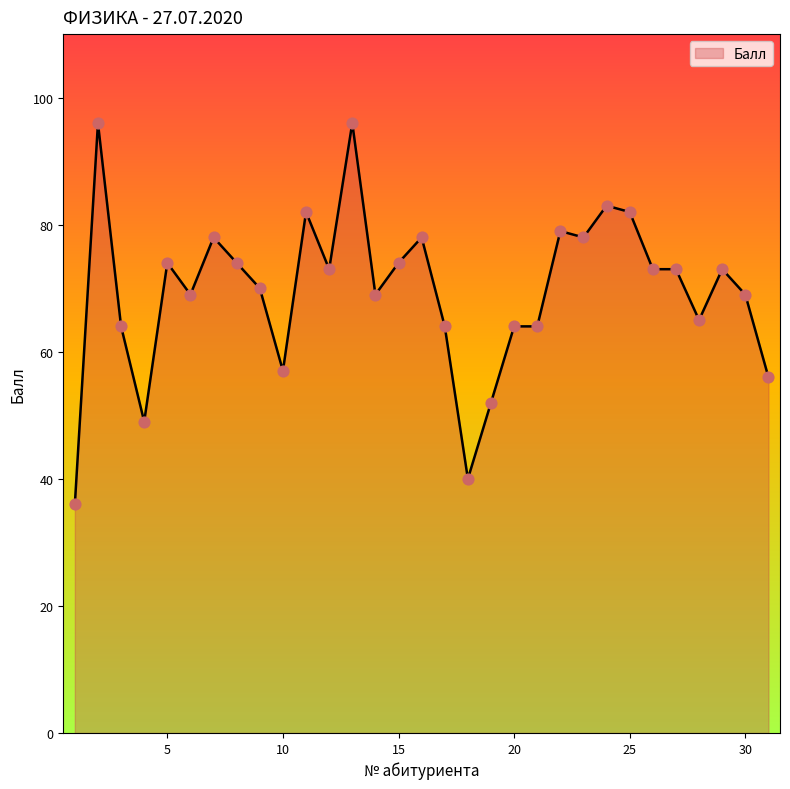

What is the difference between the maximum and minimum values?

60